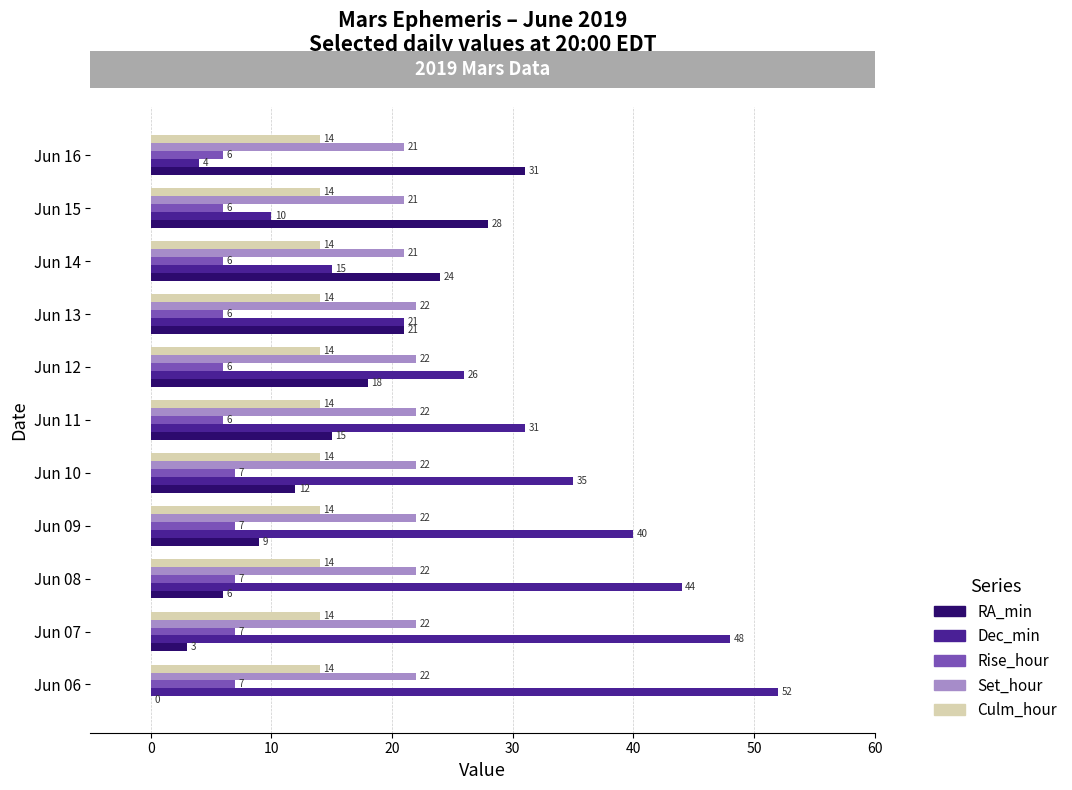

What is the maximum value for Set_hour?

22